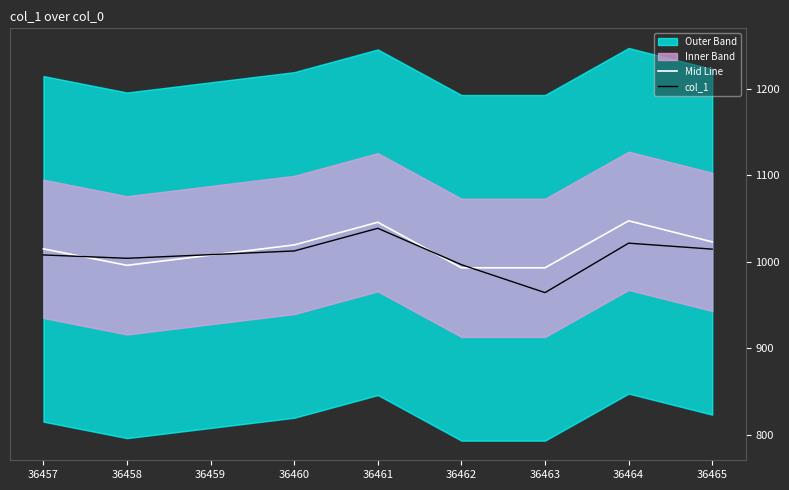

Where does the Mid Line series first go above 1019?

36460